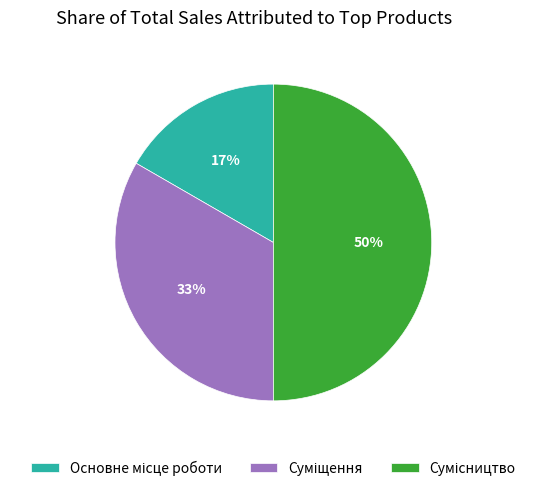

To the nearest percent, what is the average slice percentage?

33%